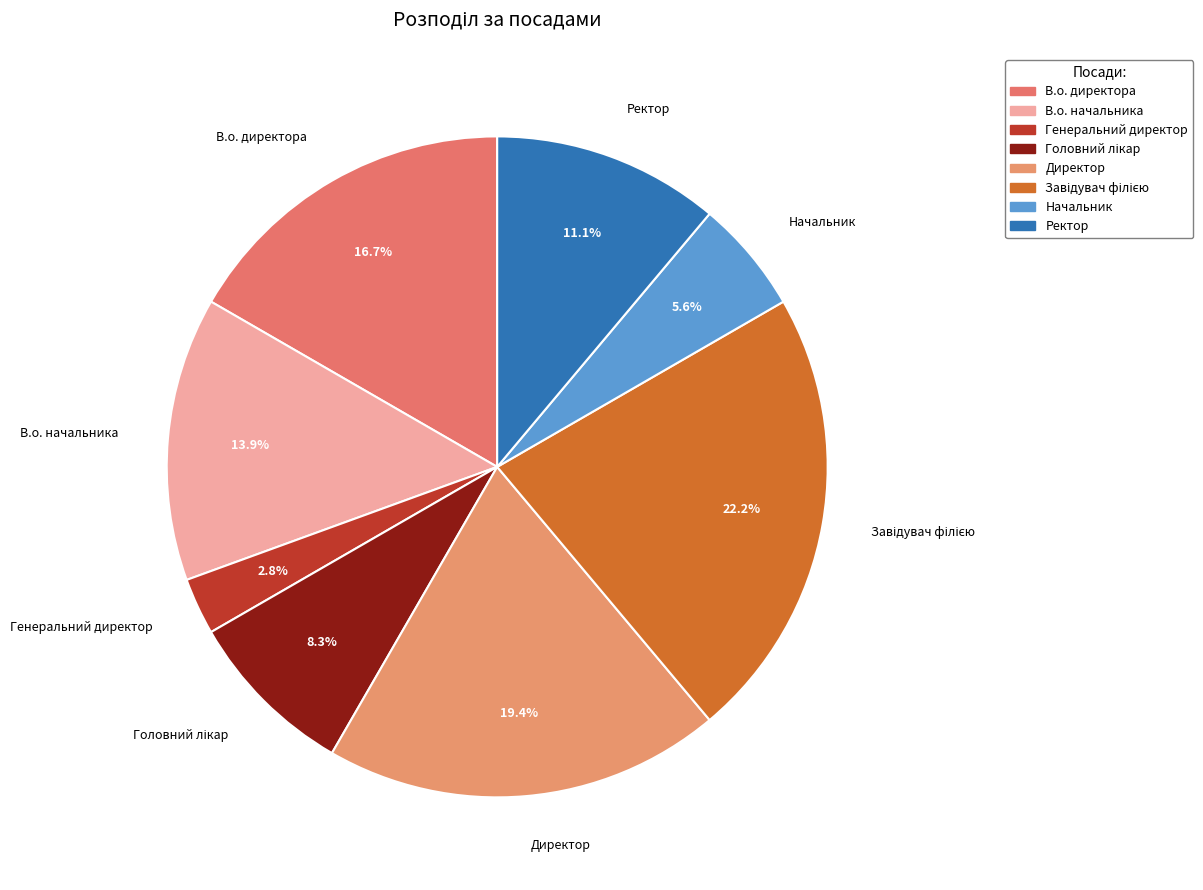

The Начальник slice represents 6% of the pie. True or false?

True